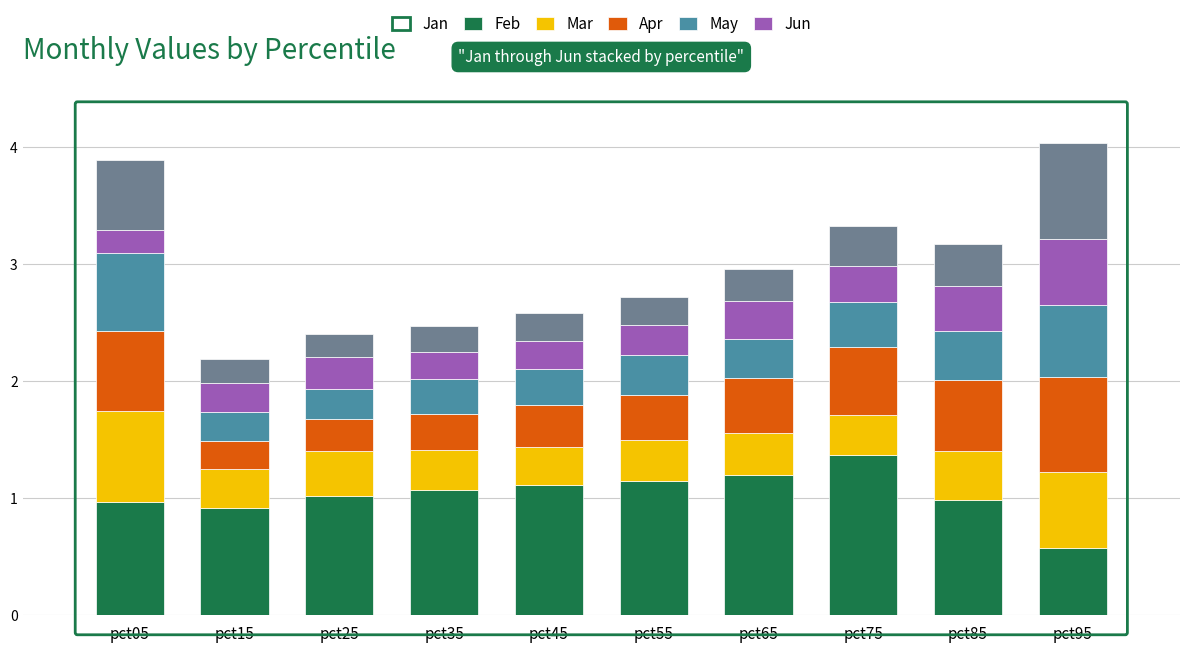

What is the sum of all Jan values?

10.3